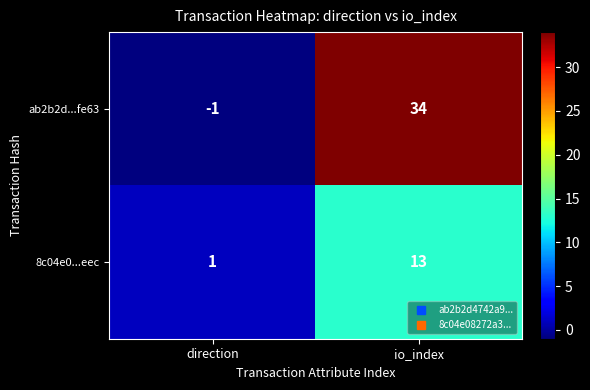

What is the difference between the 8c04e0...eec values at io_index and direction?

12